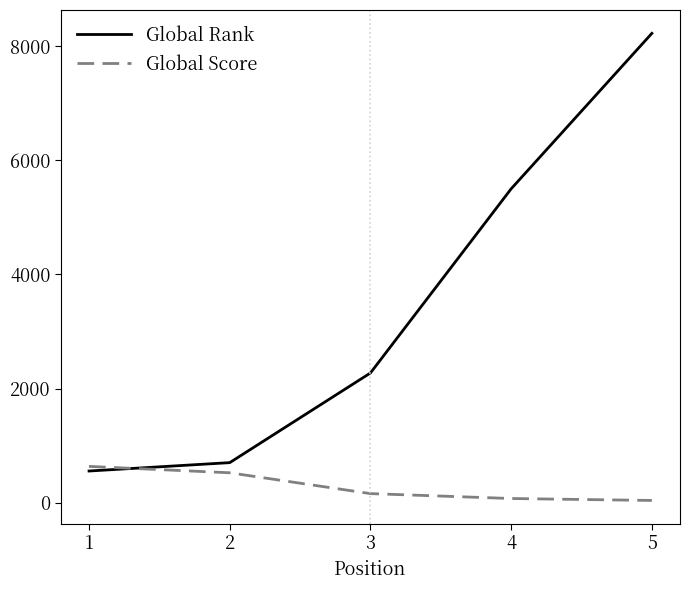

What is the difference between the maximum and minimum values in the Global Score series?

597